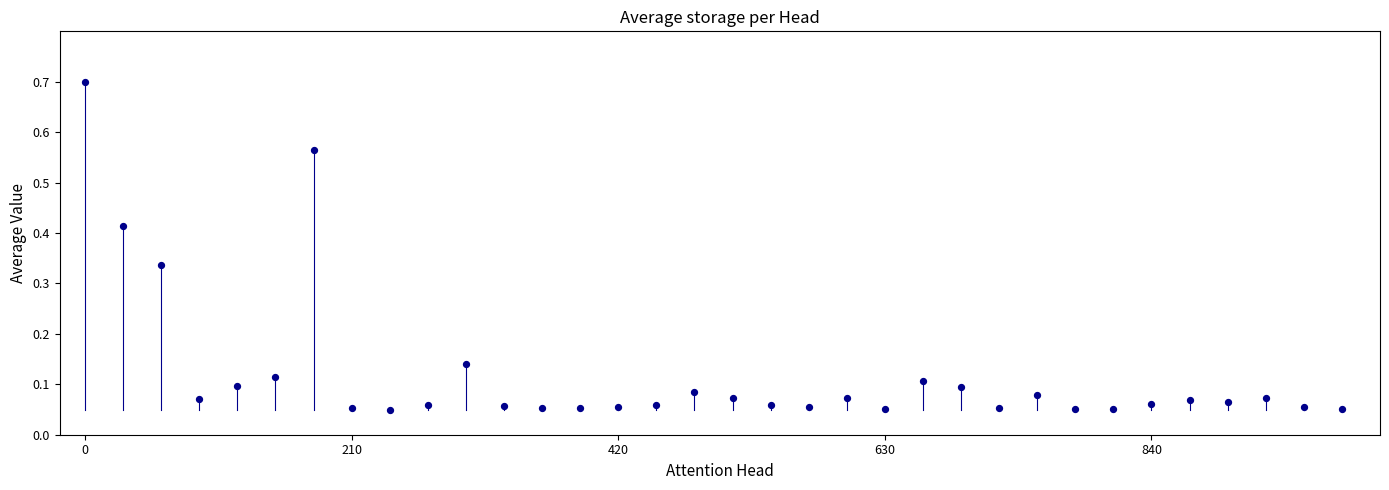

What is the range of X values (max minus min)?

990.0